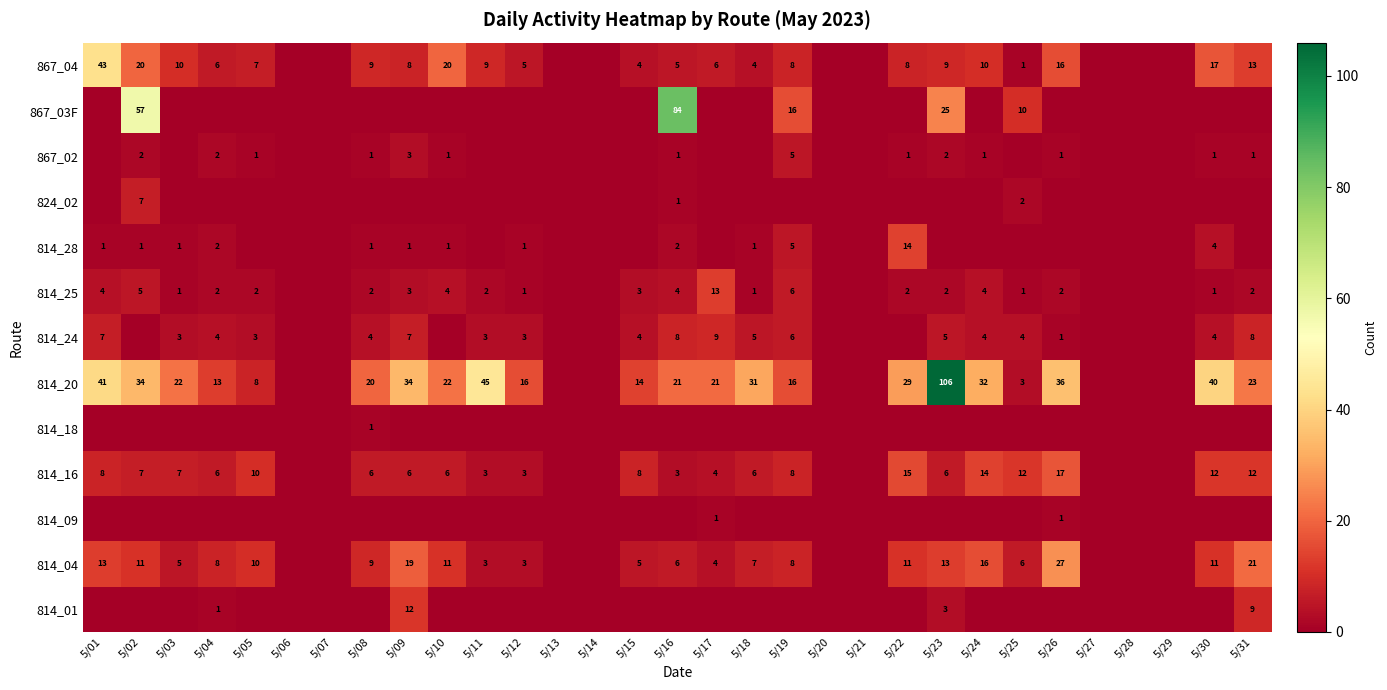

The 814_04 series shows 18 at 5/30. True or false?

False